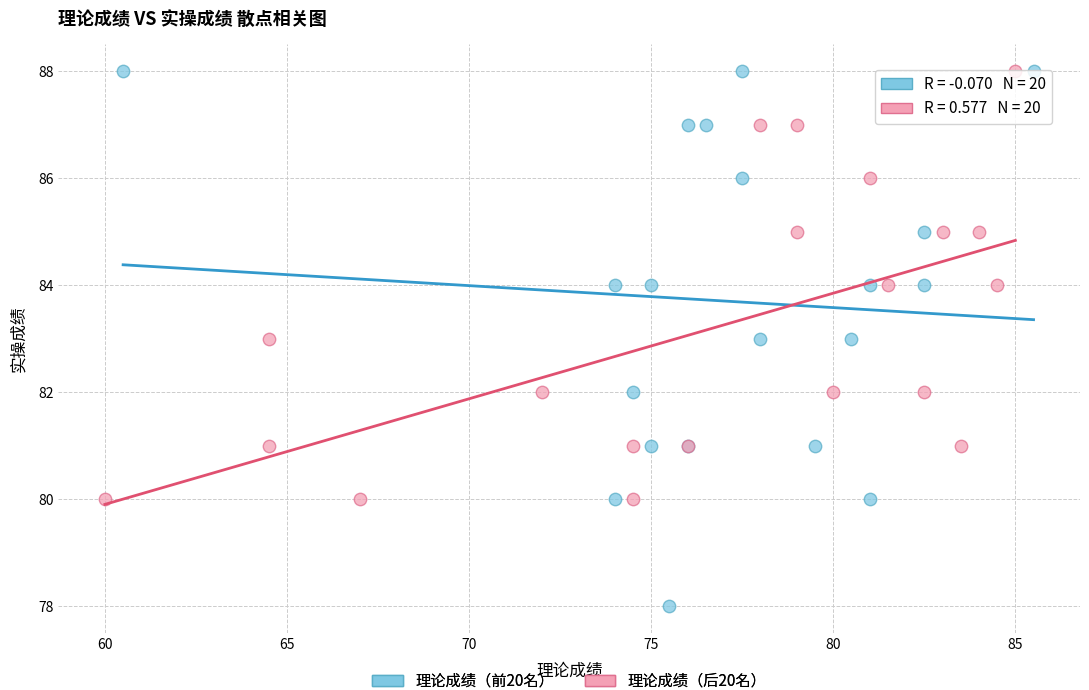

Which series reaches the minimum Y coordinate?

理论成绩（前20名）